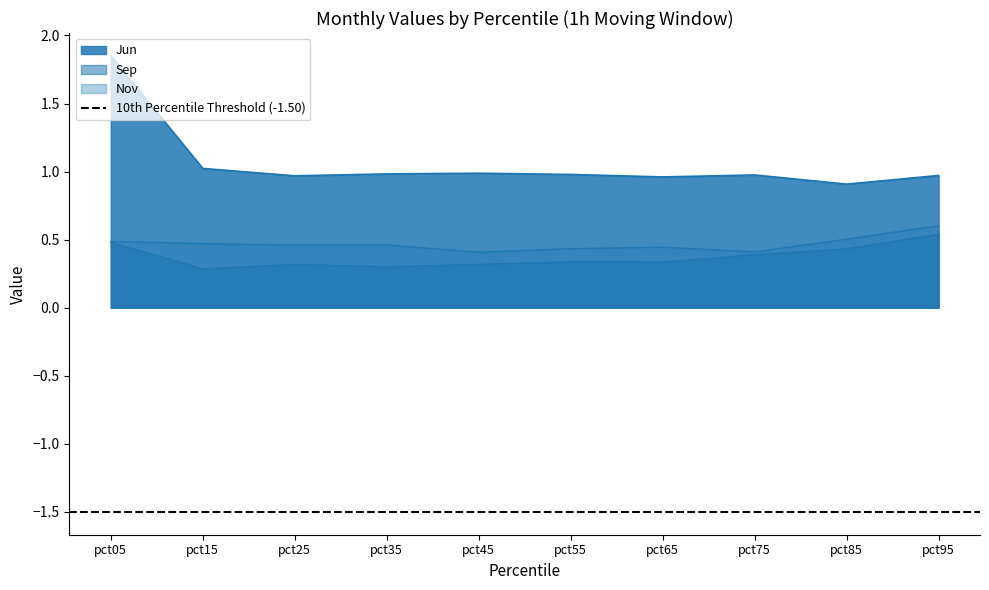

What is the greatest value displayed?

1.9